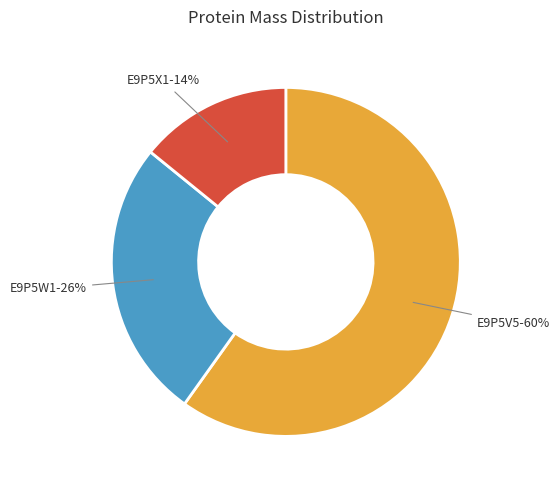

What is the largest slice in the pie chart?

E9P5V5